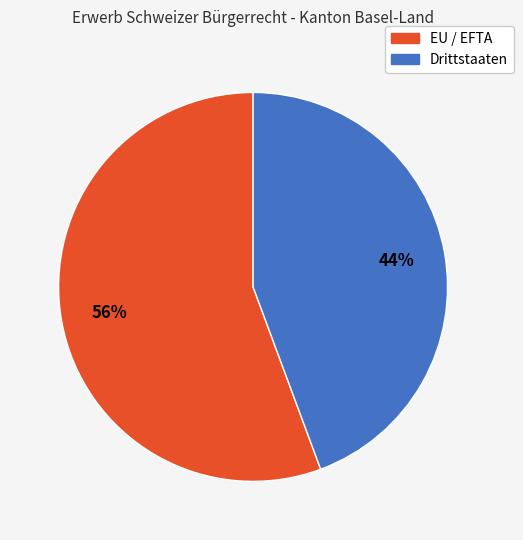

Count the number of slices in the pie.

2